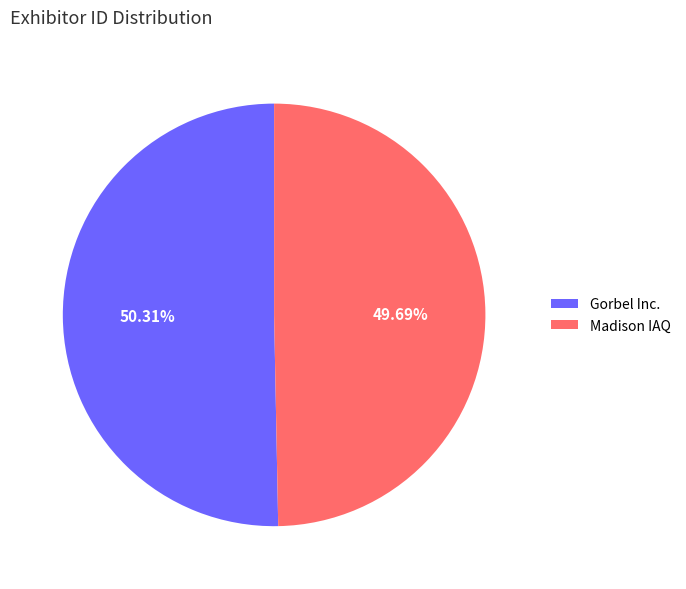

What portion of the pie excludes Madison IAQ?

50.3%